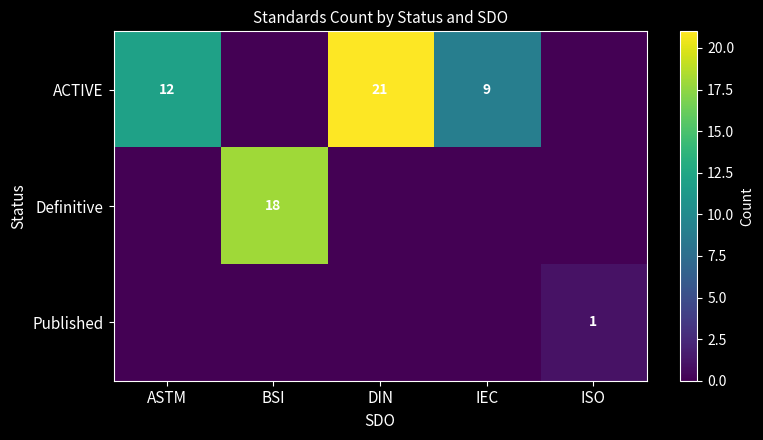

How many distinct data groups are displayed?

3